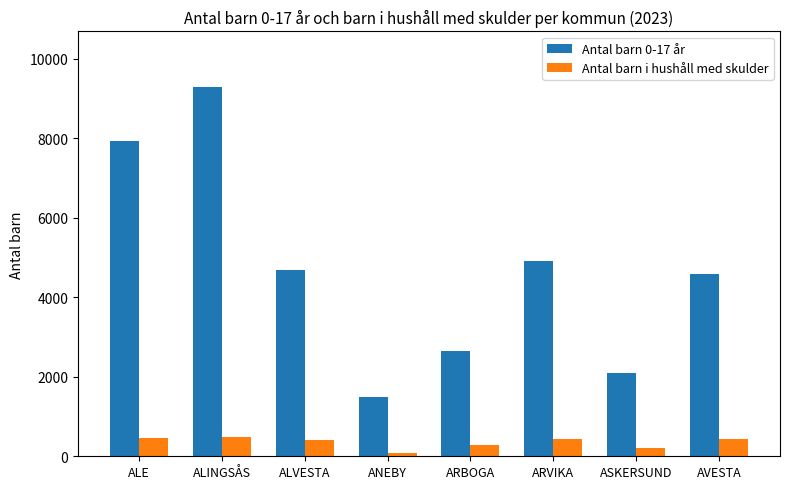

What is the approximate value of Antal barn i hushåll med skulder at ANEBY, to the nearest 10?

80